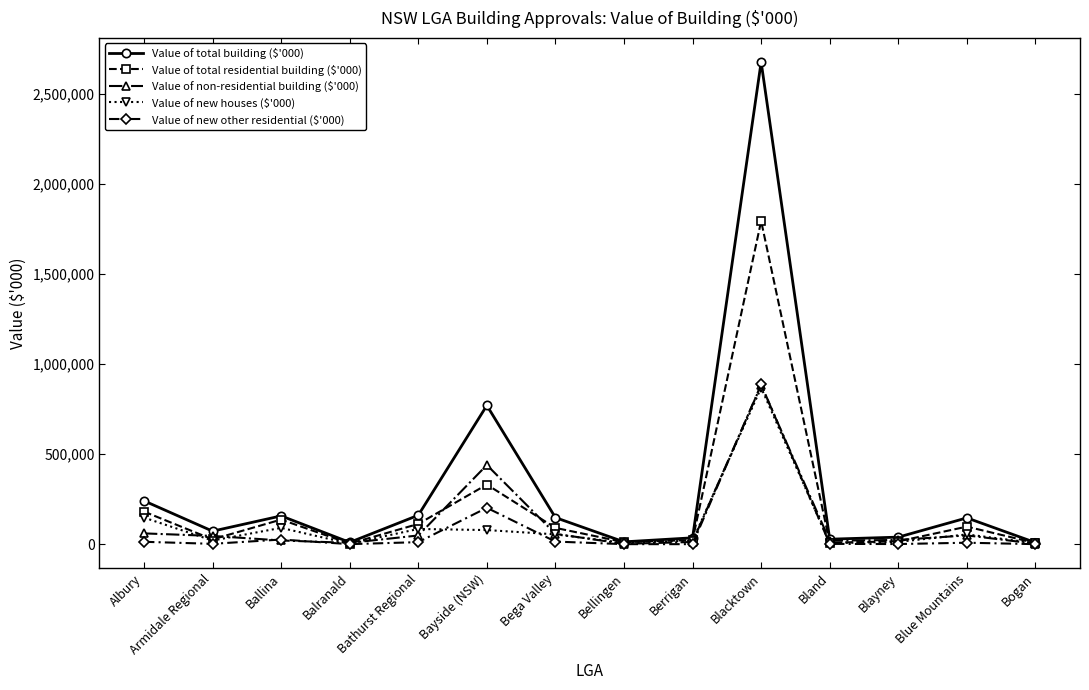

At which category is the sum across all series the highest?

Blacktown